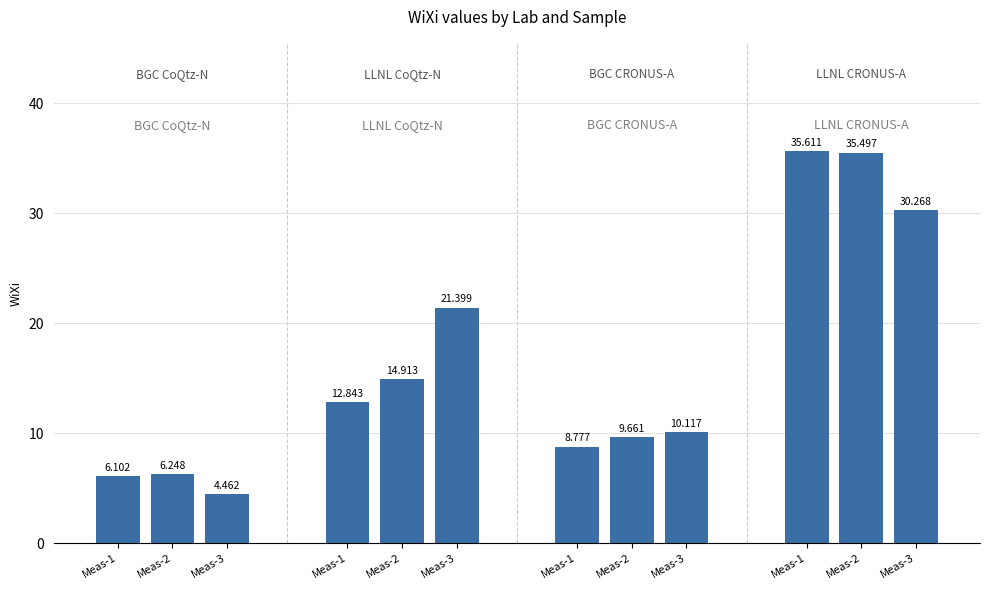

What is the average value of the LLNL CoQtz-N series?

16.4